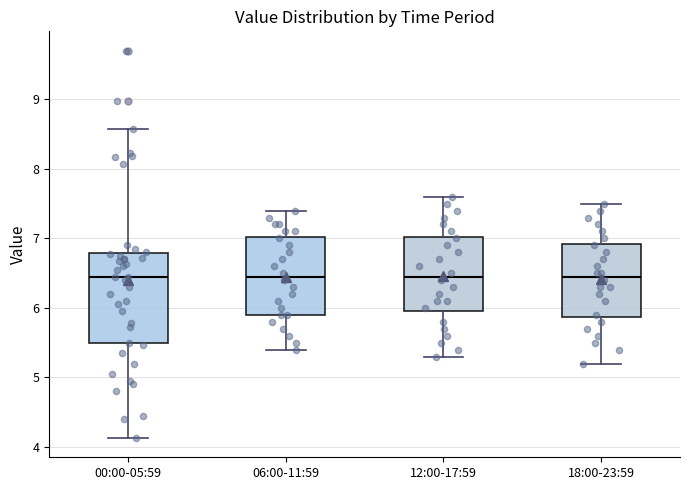

Reading left to right, read every box against the y-axis: the position of its median line, the range the box covers, and the ends of its whiskers. The values are not printed on the chart, so give them approximately, as read against the axis.

00:00-05:59: median 6.5, box 5.5 to 6.8, whiskers 4.1 to 8.6
06:00-11:59: median 6.5, box 5.9 to 7.0, whiskers 5.4 to 7.4
12:00-17:59: median 6.5, box 6.0 to 7.0, whiskers 5.3 to 7.6
18:00-23:59: median 6.5, box 5.9 to 6.9, whiskers 5.2 to 7.5